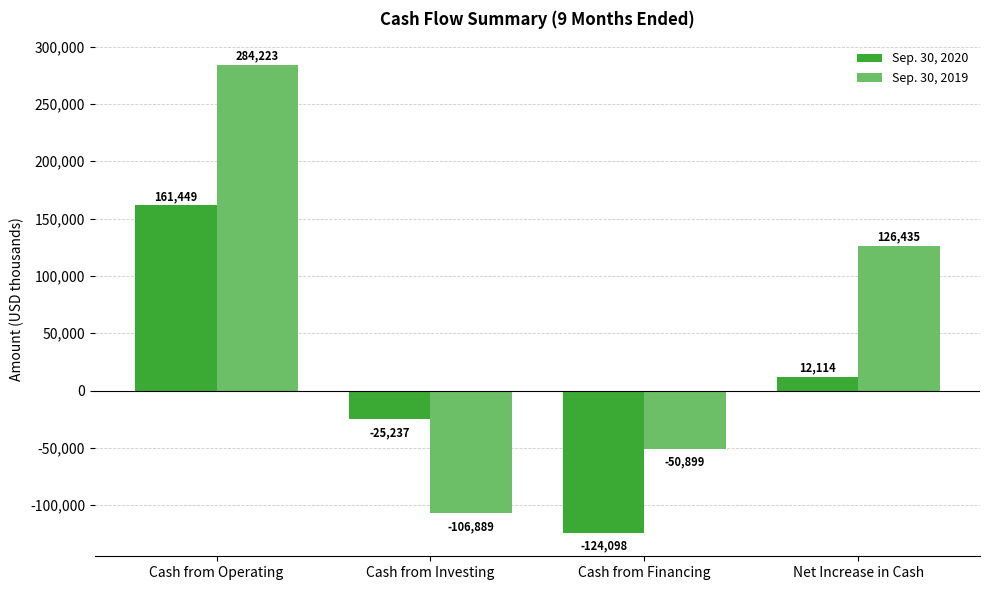

What is the total value across all series at Cash from Operating?

445672